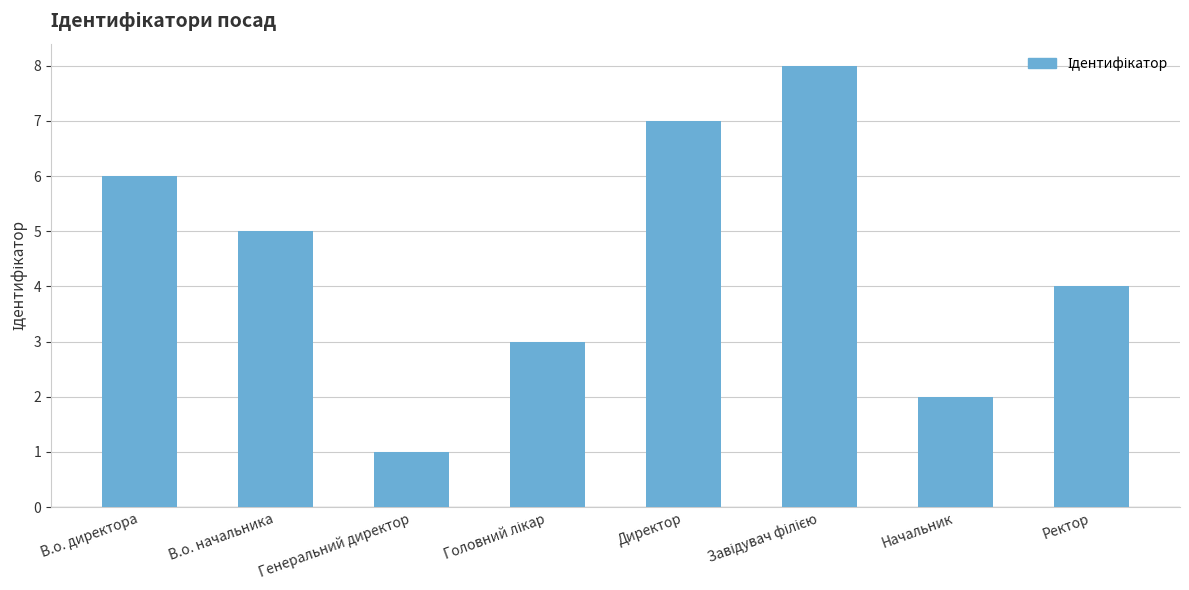

What is the label of the 2nd bar from the right?

Начальник